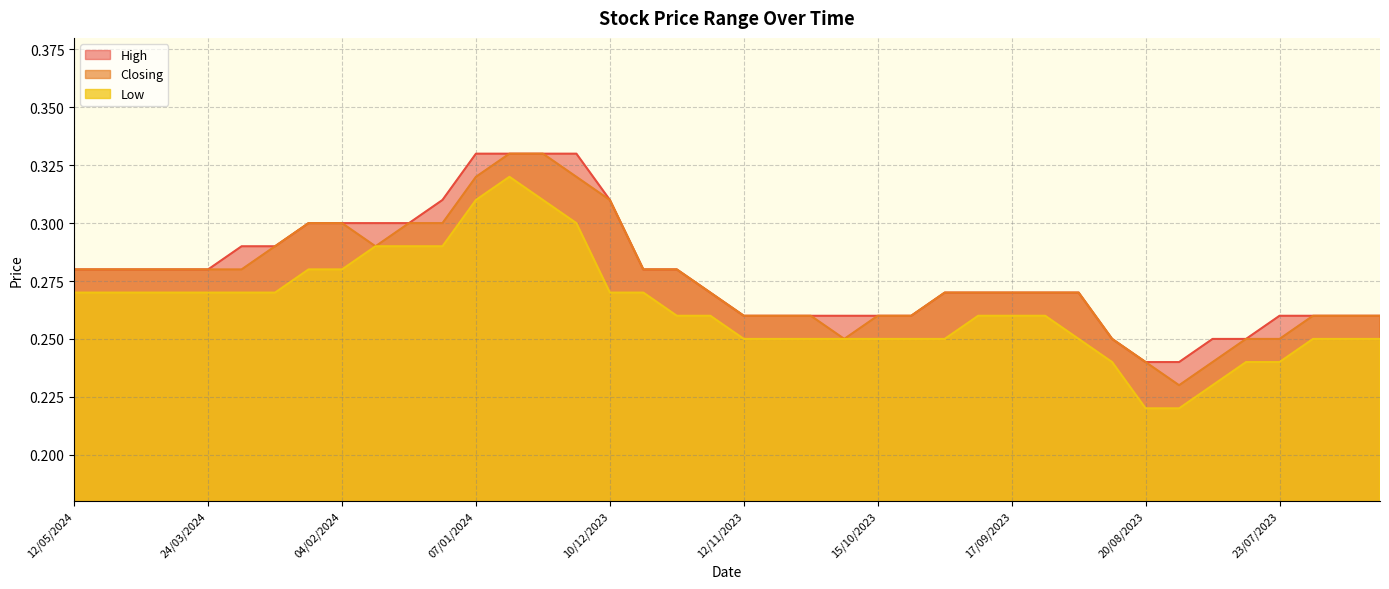

Rank the series by their average value, from highest to lowest.

High, Closing, Low